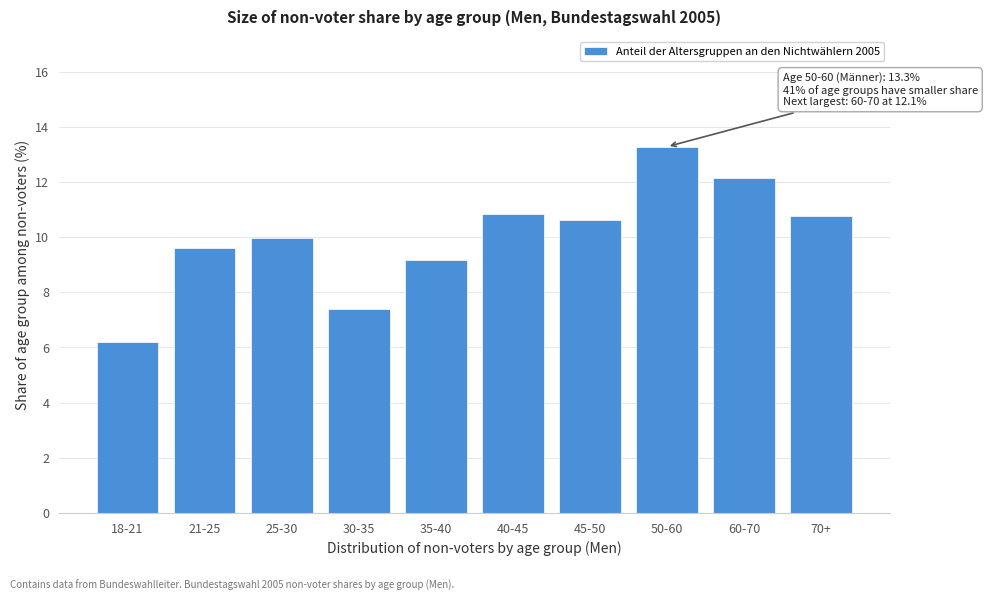

Reading left to right, extract all data points from this chart.

18-21=6.2	21-25=9.6	25-30=10.0	30-35=7.4	35-40=9.2	40-45=10.8	45-50=10.6	50-60=13.3	60-70=12.1	70+=10.8